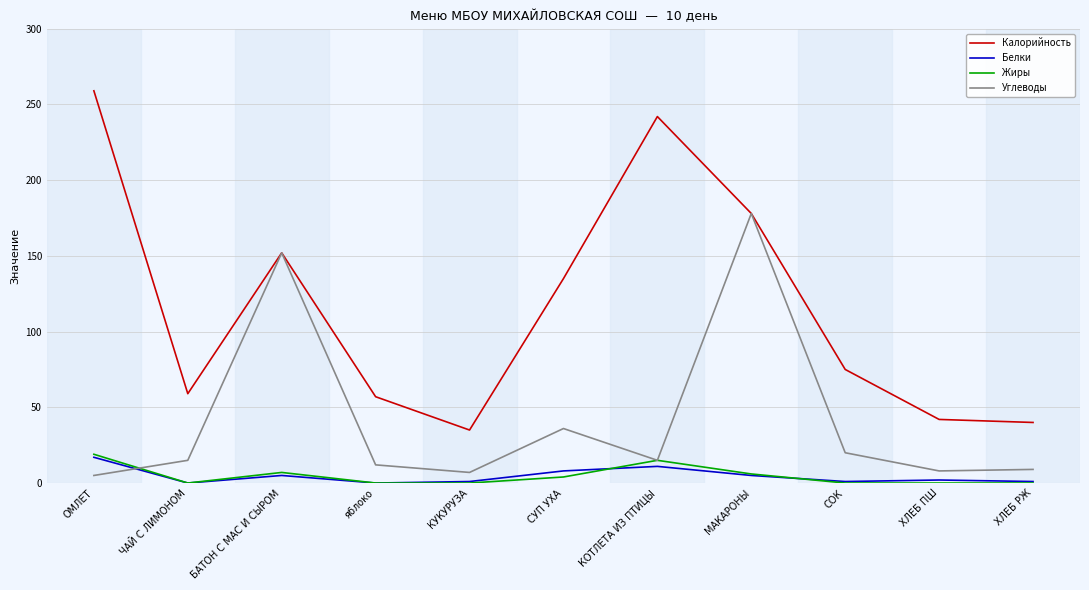

At which label is Жиры closest to 9?

БАТОН С МАС И СЫРОМ